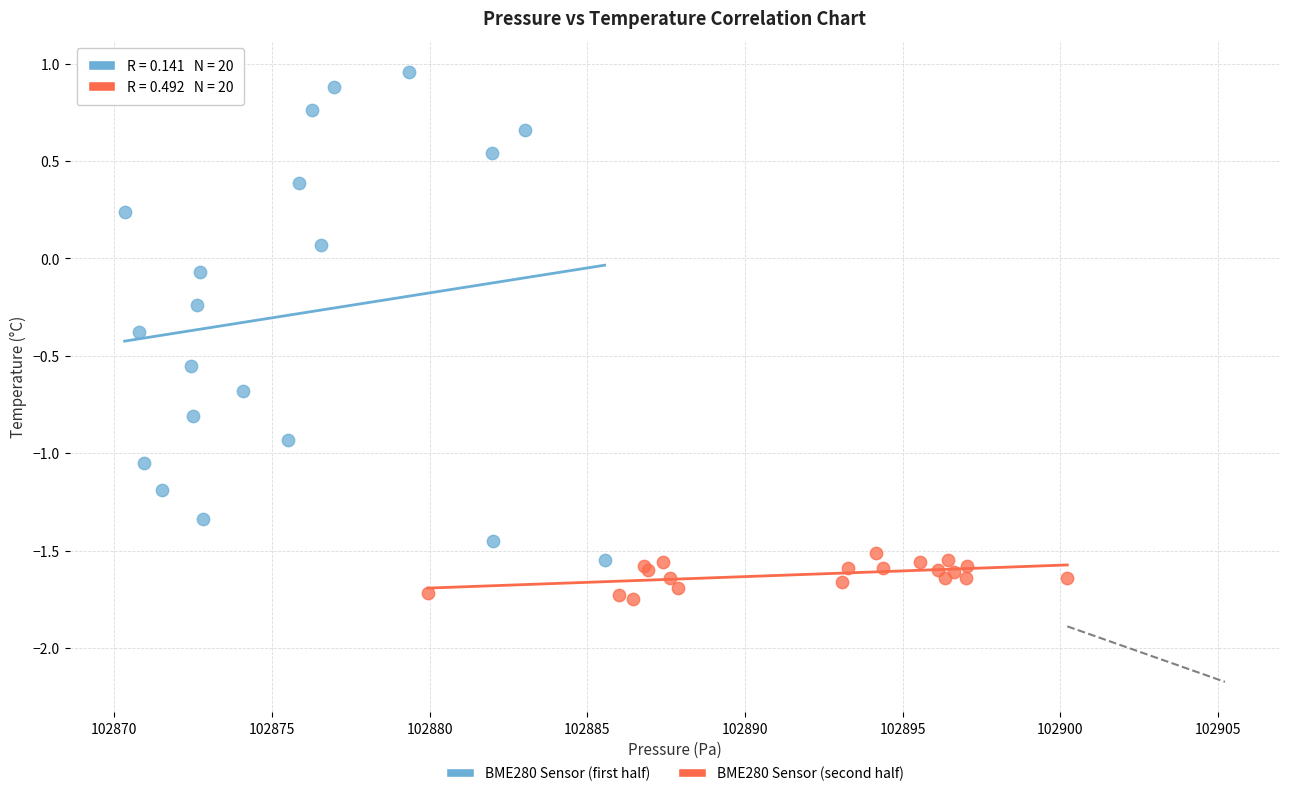

Which series reaches the minimum Y coordinate?

BME280 Sensor (second half)